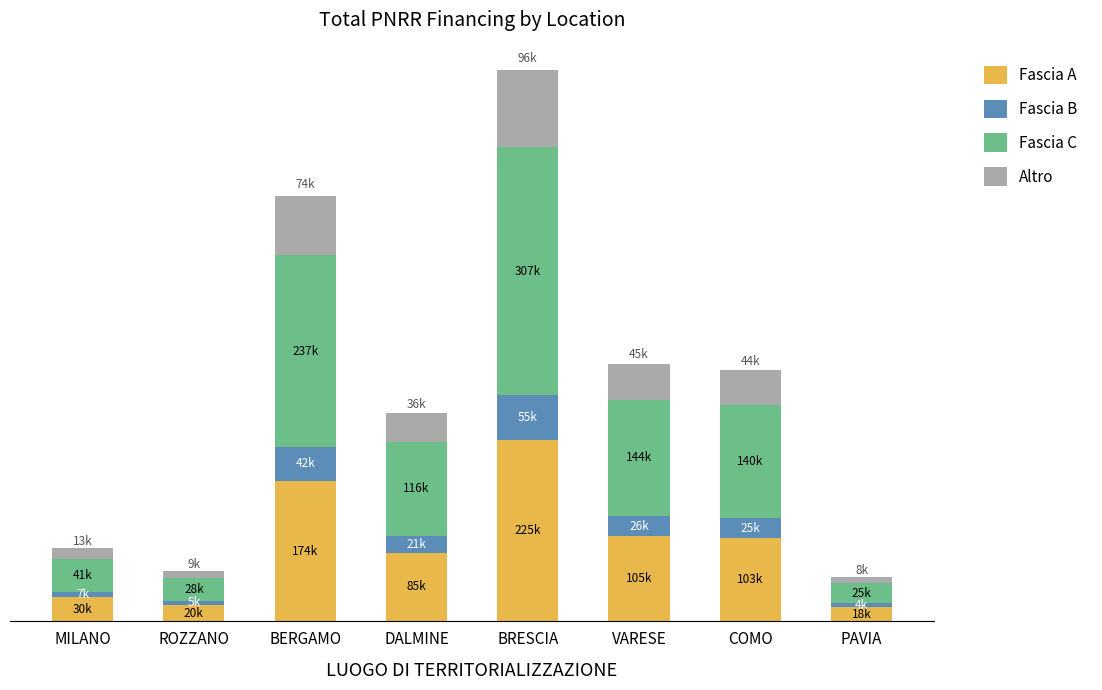

What are all the series names shown in the legend?

Fascia A, Fascia B, Fascia C, Altro